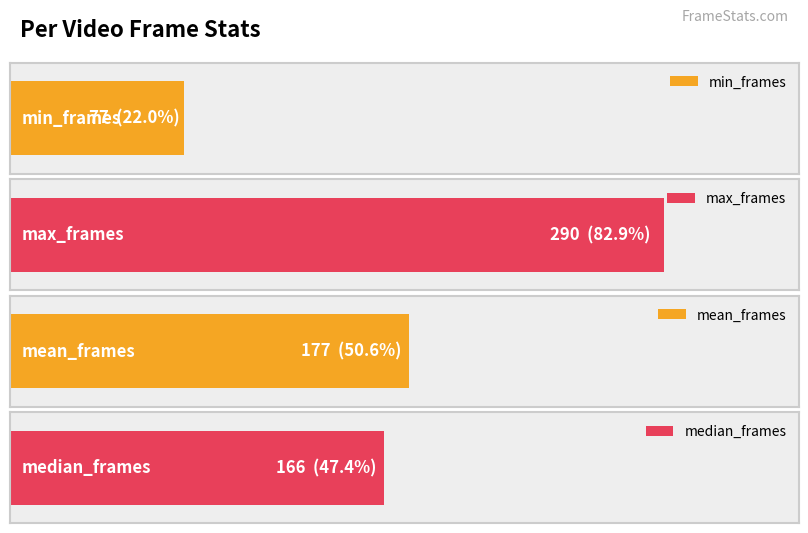

Does the chart contain any negative values?

No